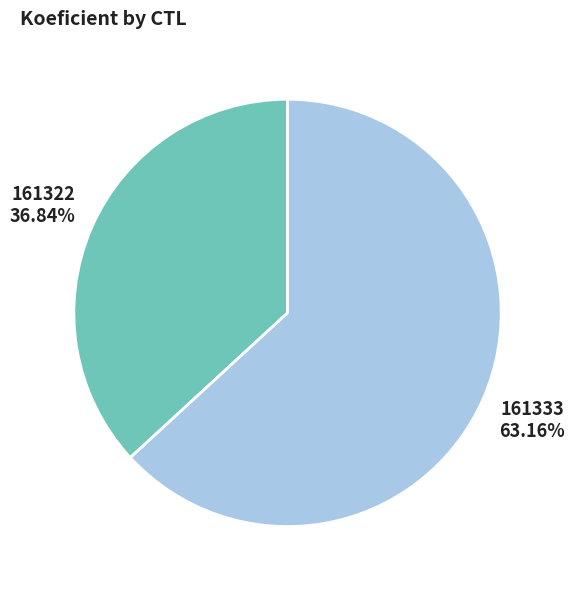

To the nearest percent, what percentage of the pie is 161322?

37%